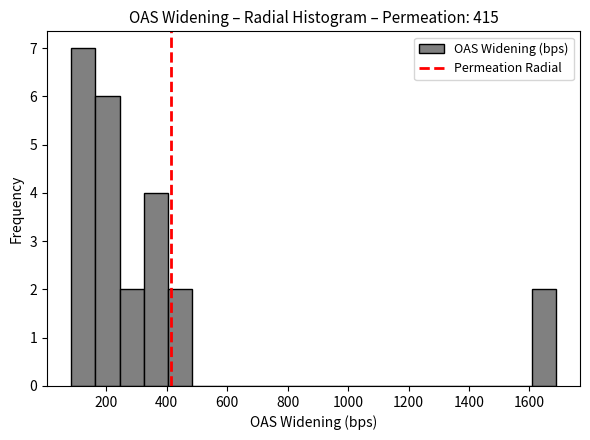

Reading left to right, list every bar in this chart as the range it spans on the x-axis followed by its height. Neither the bar edges nor the heights are printed on the chart, so give them approximately, as read against the axes.

80 to 160: 7
160 to 240: 6
240 to 320: 2
320 to 400: 4
400 to 480: 2
480 to 560: 0
560 to 640: 0
640 to 720: 0
720 to 800: 0
800 to 880: 0
880 to 960: 0
960 to 1040: 0
1040 to 1120: 0
1120 to 1200: 0
1200 to 1280: 0
1280 to 1360: 0
1360 to 1440: 0
1440 to 1520: 0
1520 to 1600: 0
1600 to 1680: 2